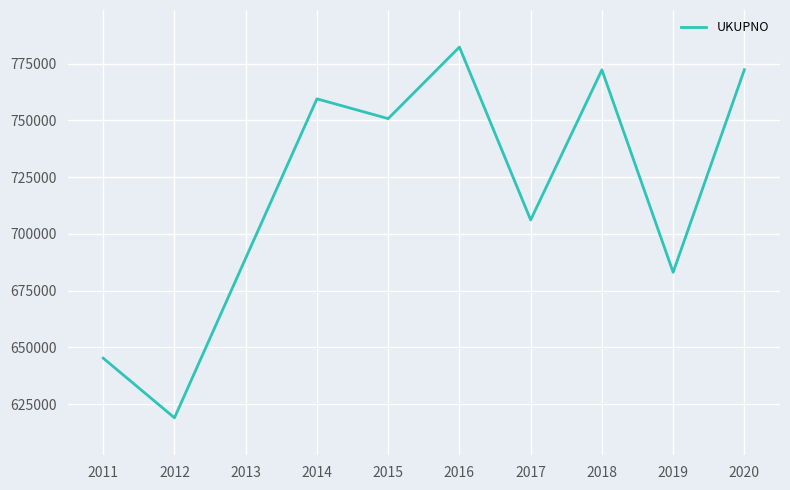

At which category does the chart reach its minimum across all series?

2012